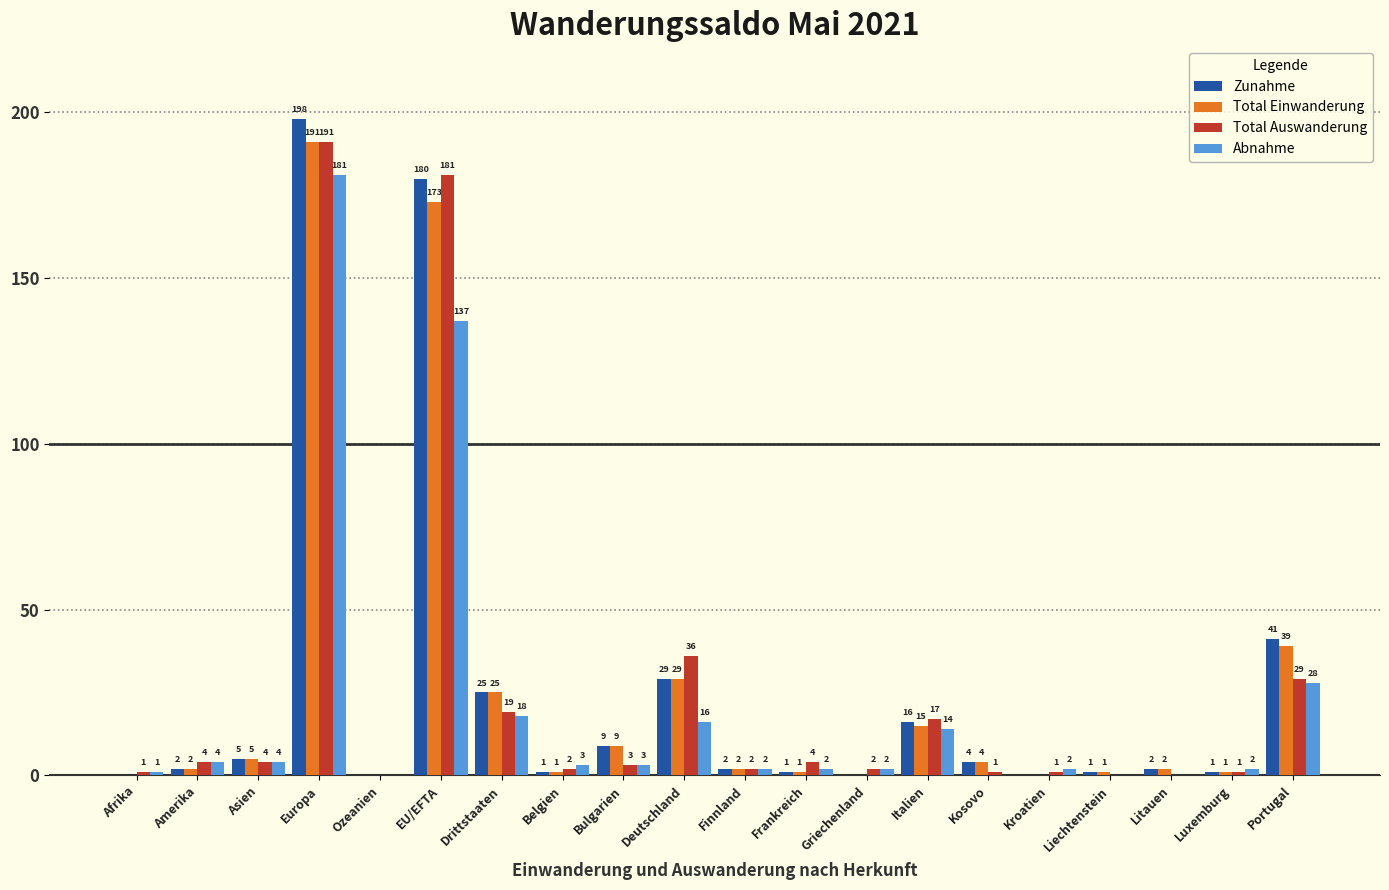

Which series has the largest total across all categories?

Zunahme